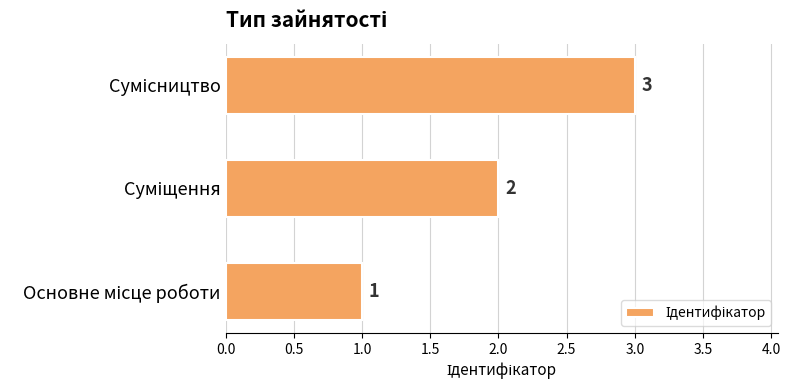

What is the greatest value displayed?

3